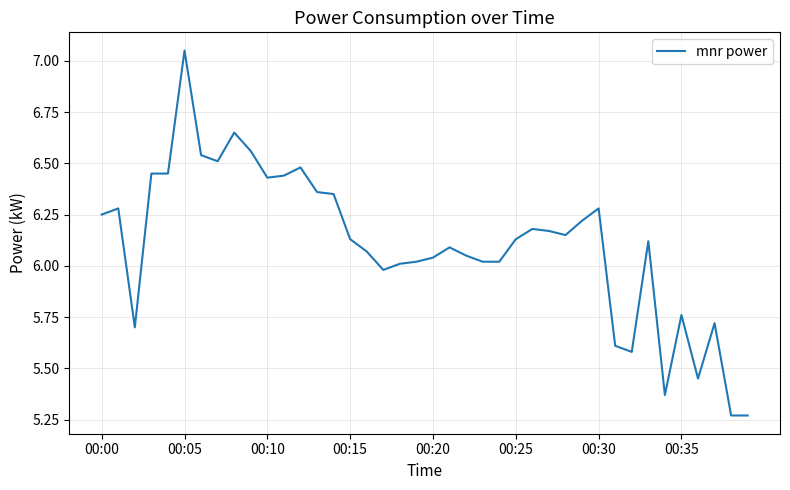

What is the difference between the maximum and minimum values?

1.8